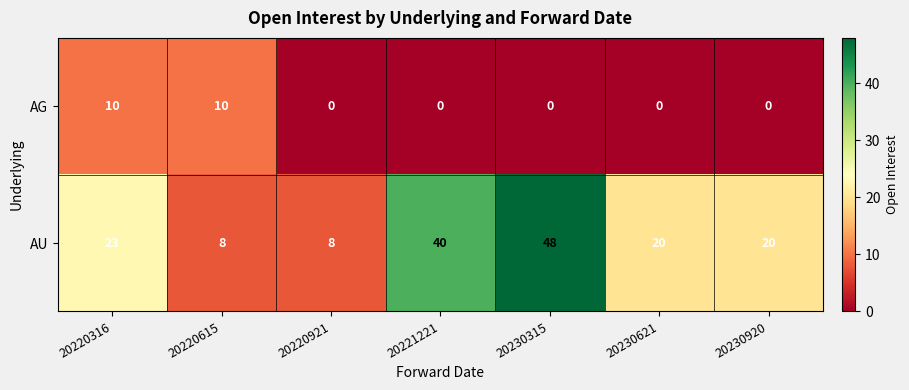

At which category is the sum across all series the highest?

20230315